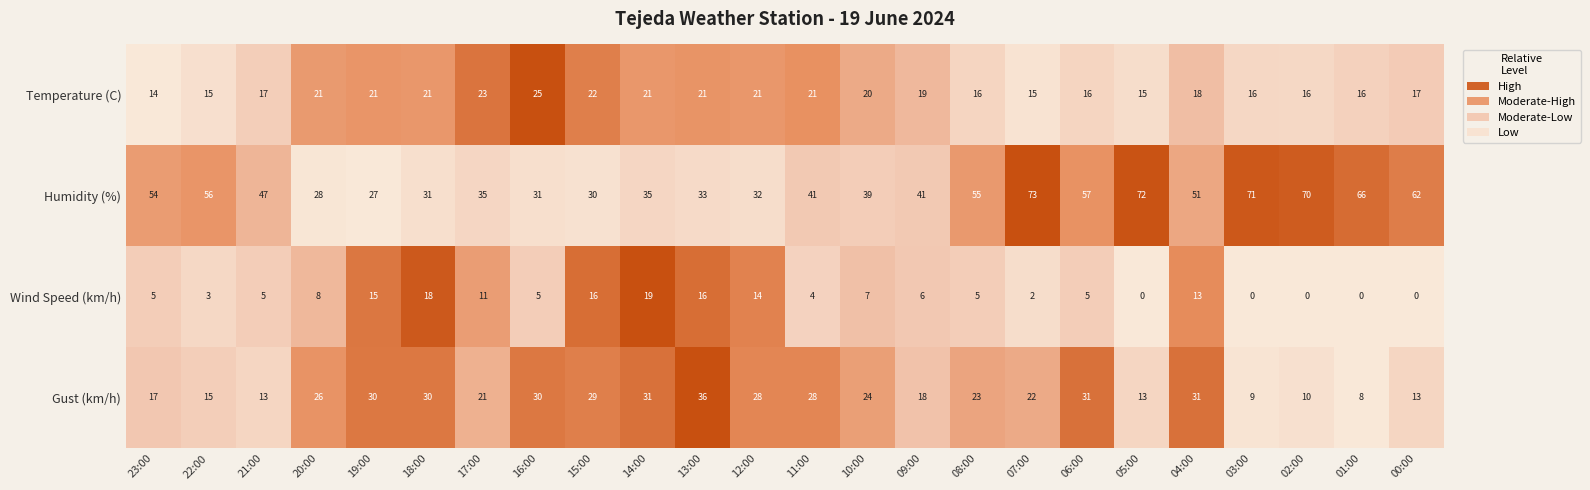

Which series has the largest range (max minus min)?

Humidity (%)